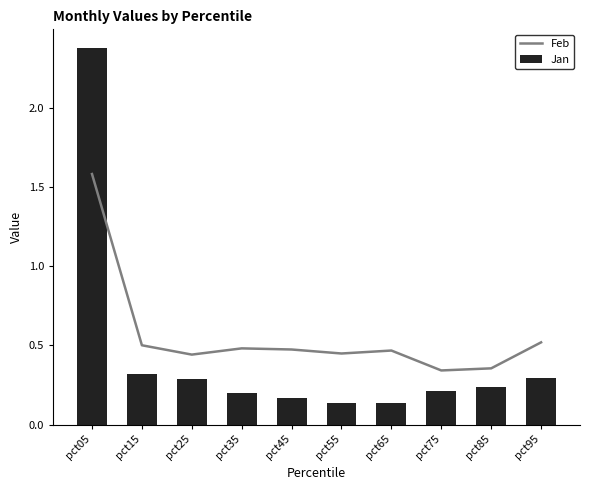

What is the difference between the highest and lowest values at pct35?

0.3